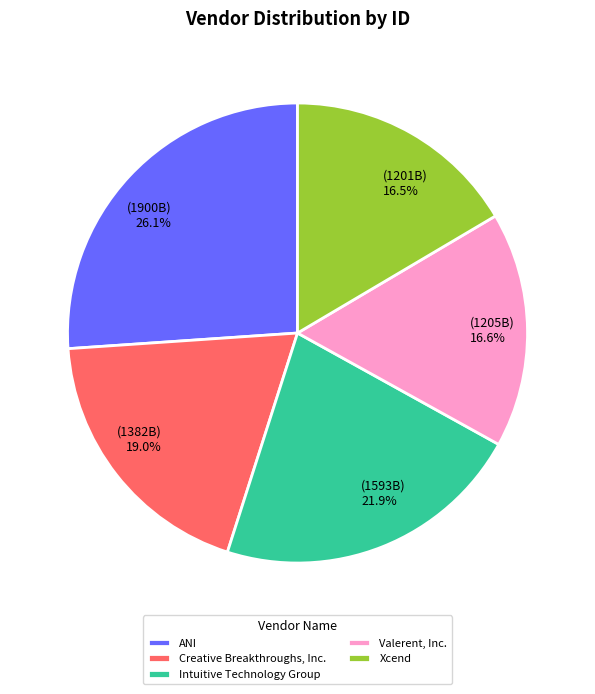

What is the ratio of the value at (1382B) 19.0% to the value at (1201B) 16.5%?

1.2